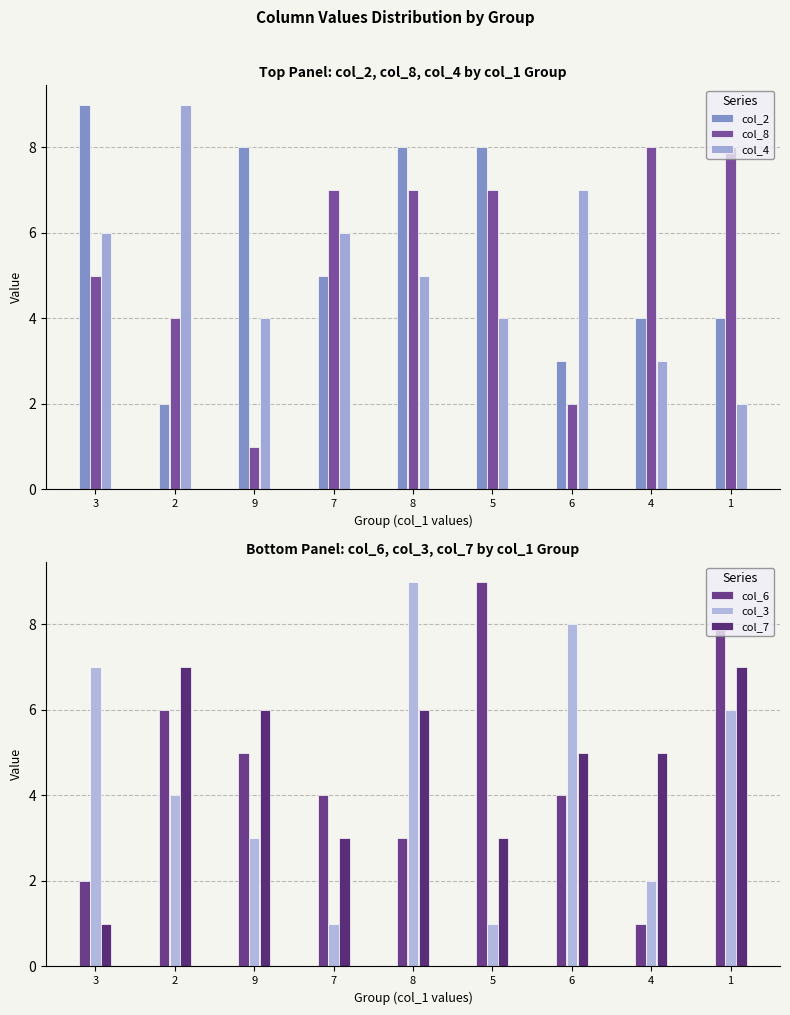

What is the minimum value for col_7?

1